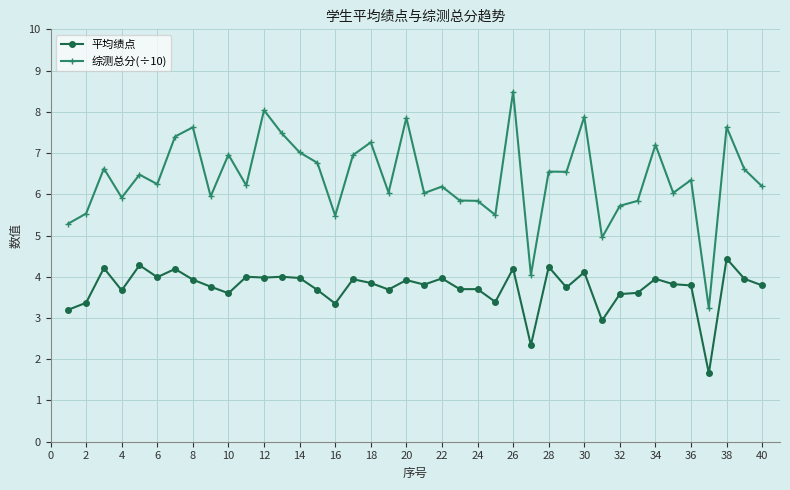

What is the minimum value for 综测总分(÷10)?

3.2